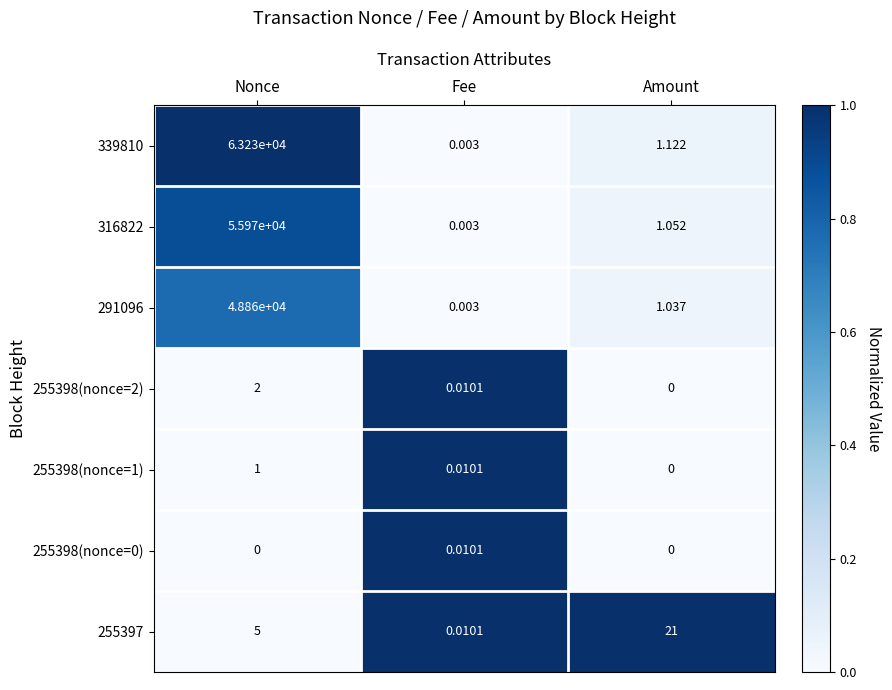

How many categories are shown in the chart?

3